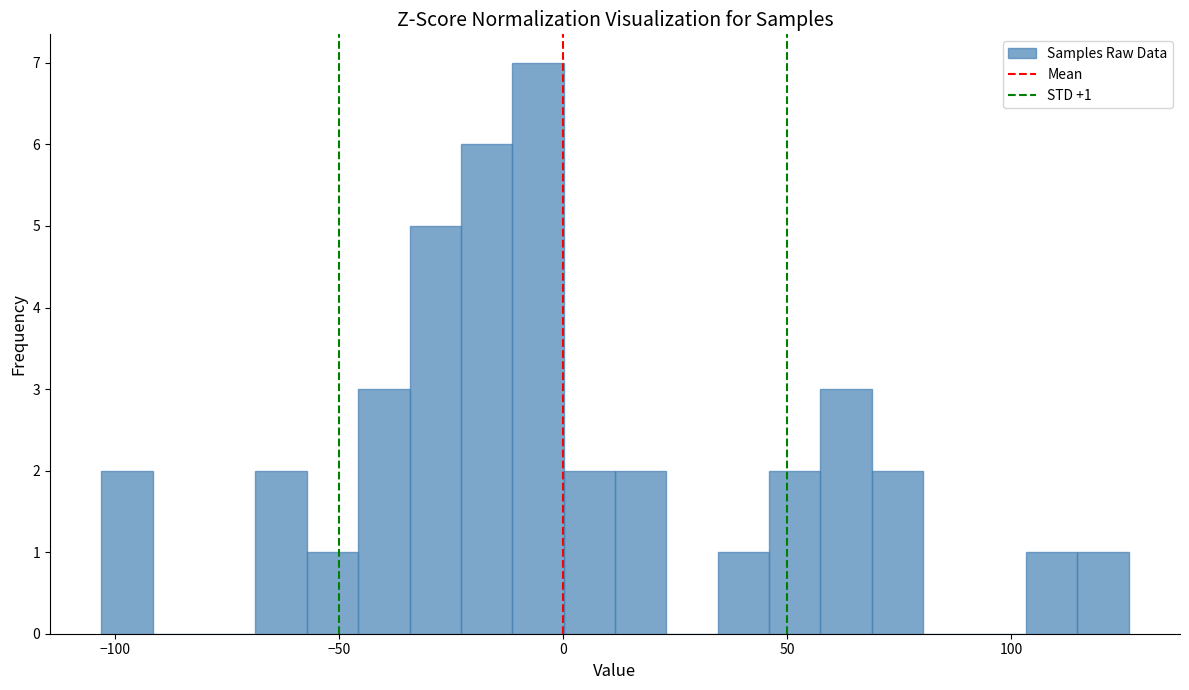

Around what value on the x-axis is the tallest bar? Give the approximate position of its centre, as read against the axis.

-5